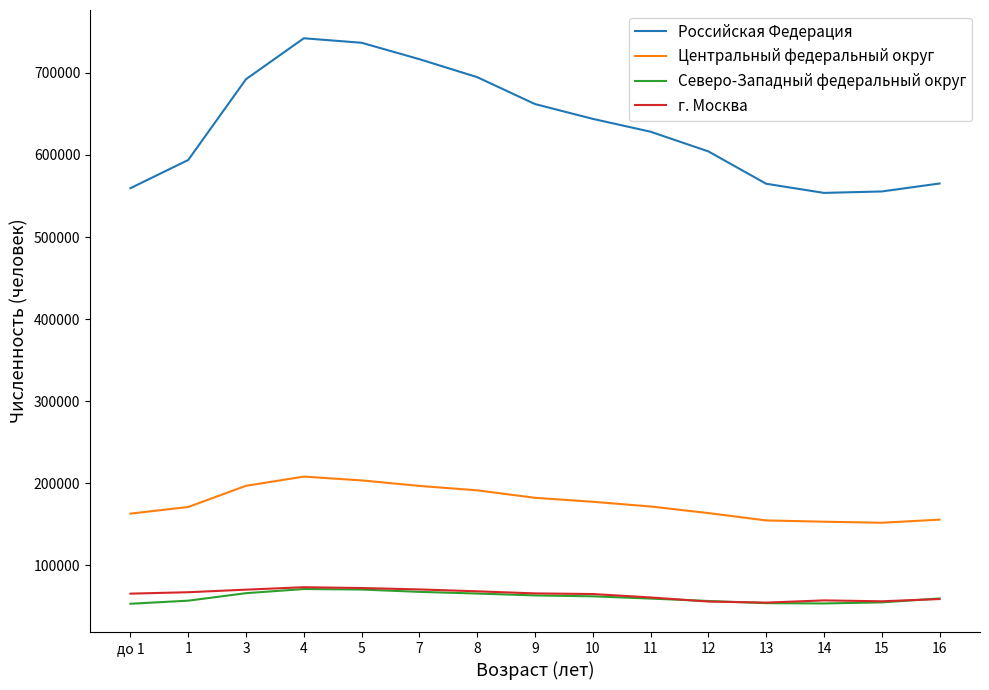

Does the chart display data point markers on the line(s)?

No